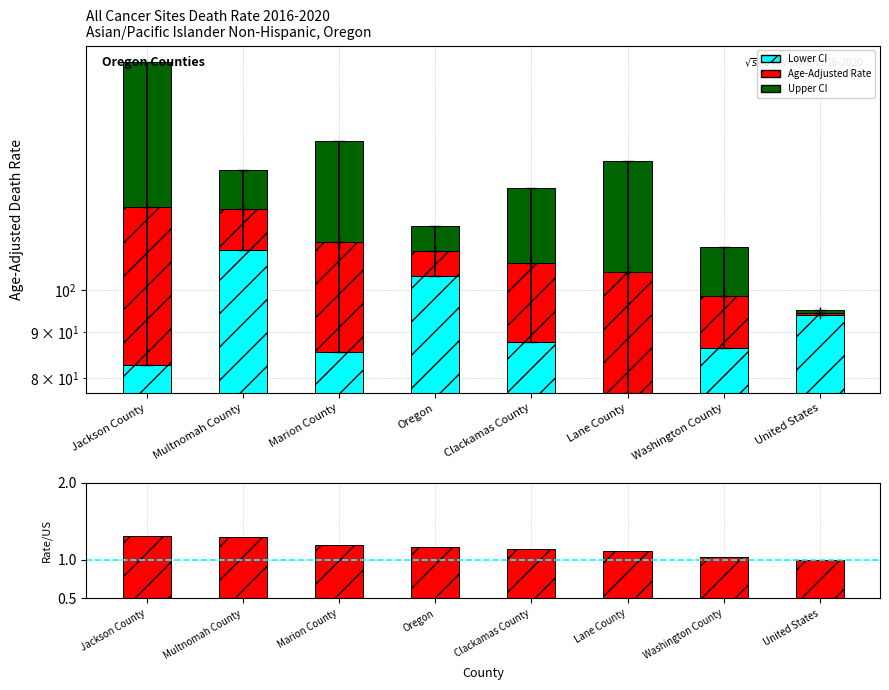

Reading left to right, what are all the values shown in this chart?

Lower CI: 82.6	110.8	85.5	103.8	87.6	77.0	86.4	93.9
Age-Adjusted Death Rate: 41.2	12.1	27.5	6.8	19.7	27.8	12.1	0.6
Upper CI: 55.1	13.0	33.4	7.1	22.6	34.2	13.2	0.6
Rate/US Rate: 1.3	1.3	1.2	1.2	1.1	1.1	1.0	1.0